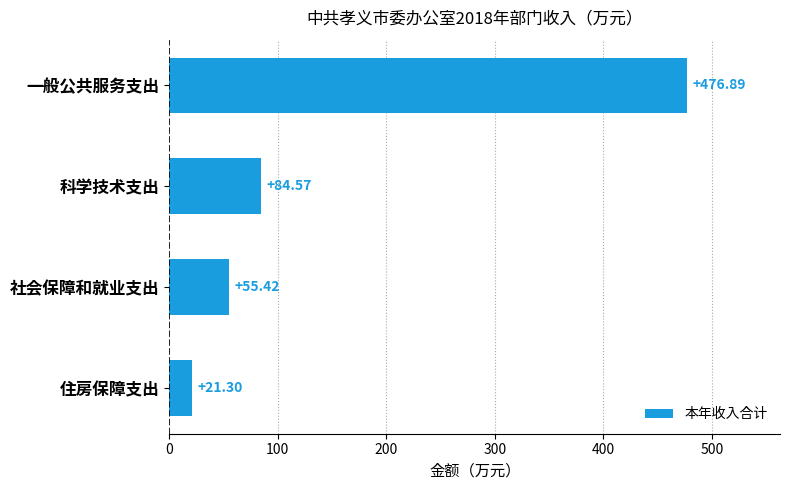

What is the average value?

159.5